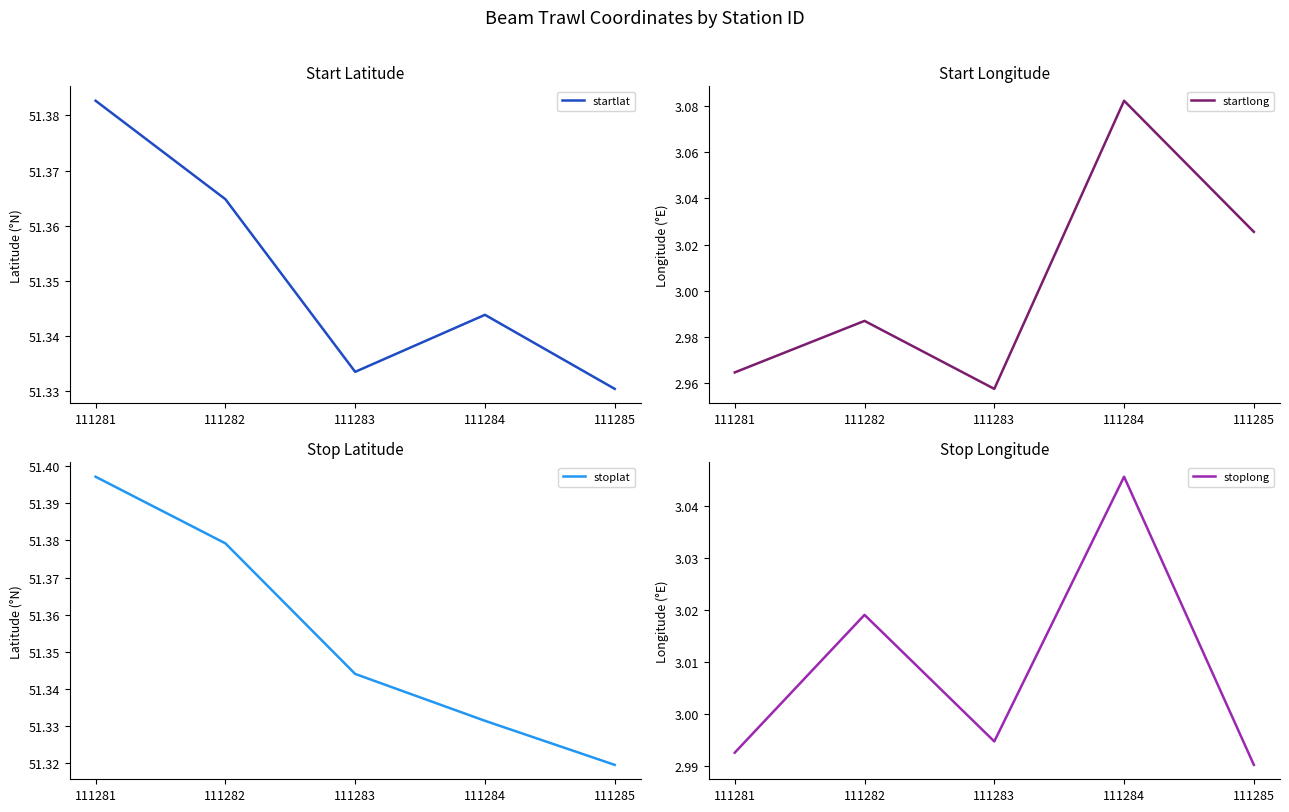

Rank the series by their maximum value, from lowest to highest.

stoplong, startlong, startlat, stoplat